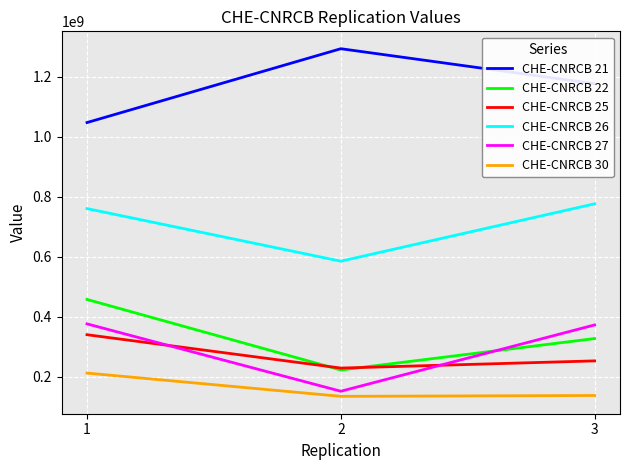

What are all the series names shown in the legend?

CHE-CNRCB 21, CHE-CNRCB 22, CHE-CNRCB 25, CHE-CNRCB 26, CHE-CNRCB 27, CHE-CNRCB 30